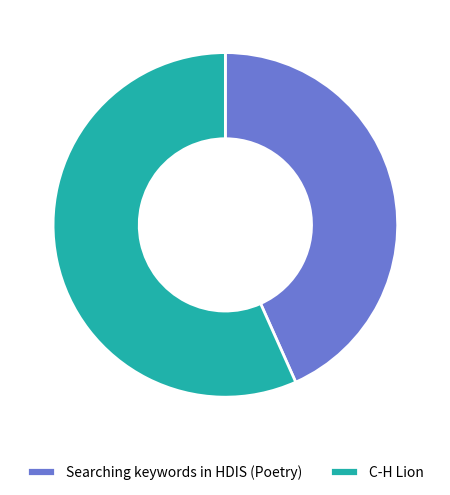

What is the smallest slice in the pie chart?

Searching keywords in HDIS (Poetry)